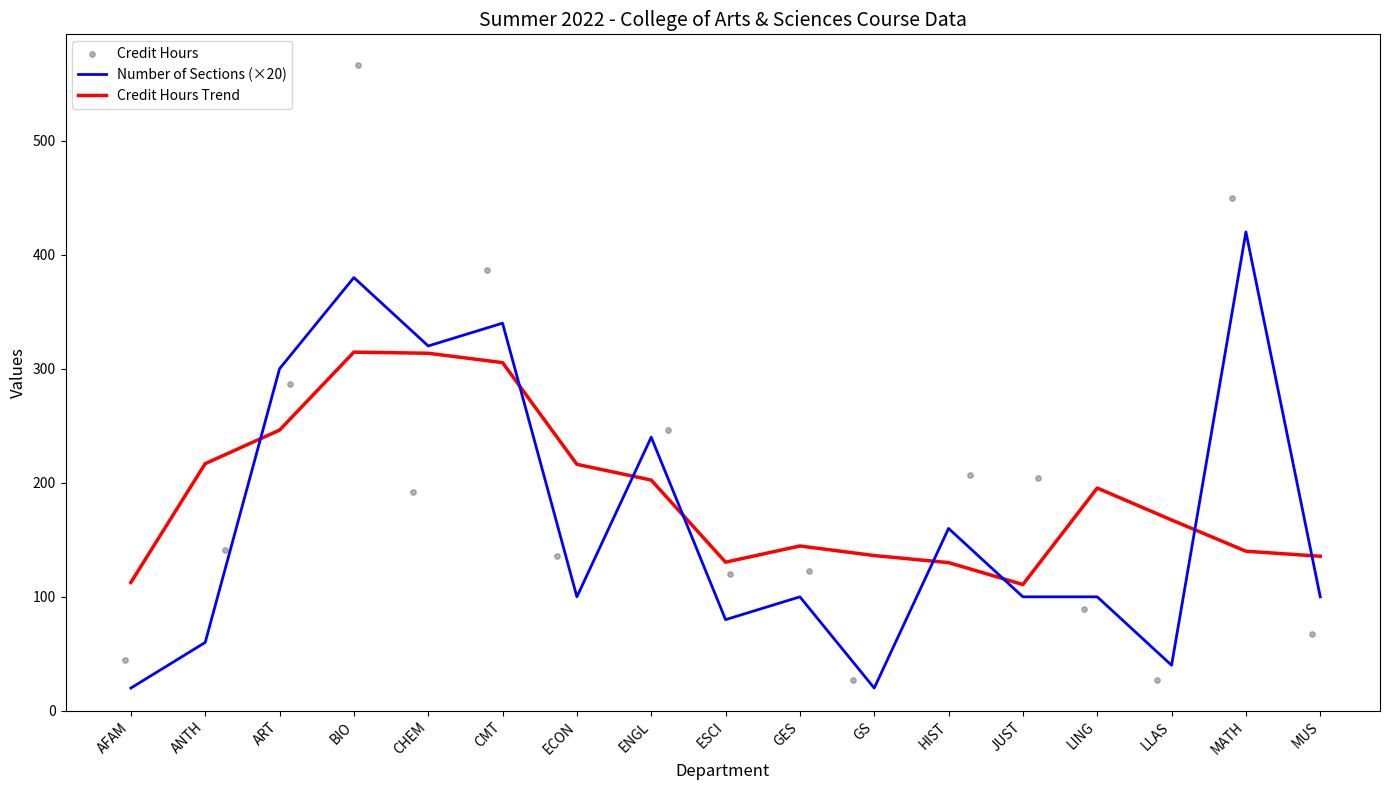

Which series contains the highest Y value?

Credit Hours